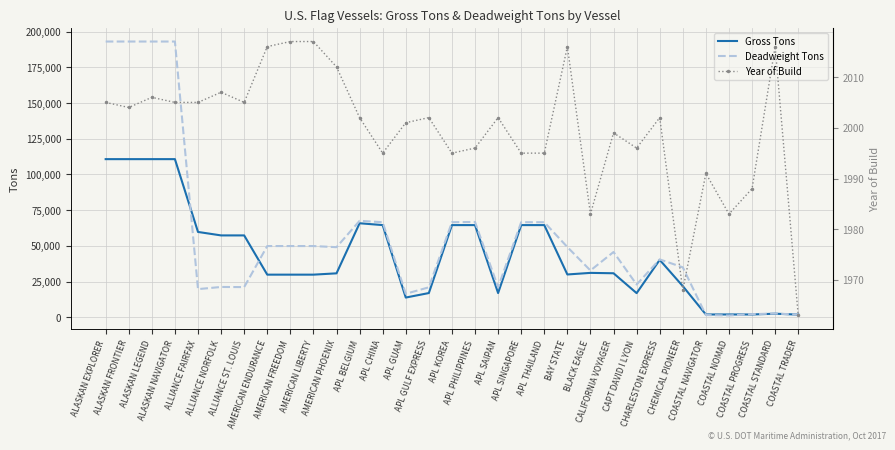

Reading left to right, what are all the values shown in this chart?

Gross Tons: 110693	110693	110693	110693	59705	57280	57280	29801	29801	29801	30718	65792	64502	13764	16916	64502	64502	16916	64502	64502	29923	31041	30770	16856	40146	21760	1904	1920	1920	2451	1823
Deadweight Tons: 193049	193049	193048	193048	19670	21179	21081	49828	49828	49828	49035	67500	66520	16400	20944	66520	66696	20979	66520	66520	49130	32709	45656	22878	40478	34930	1500	1200	2133	2565	1825
Year of Build: 2005	2004	2006	2005	2005	2007	2005	2016	2017	2017	2012	2002	1995	2001	2002	1995	1996	2002	1995	1995	2016	1983	1999	1996	2002	1968	1991	1983	1988	2016	1963